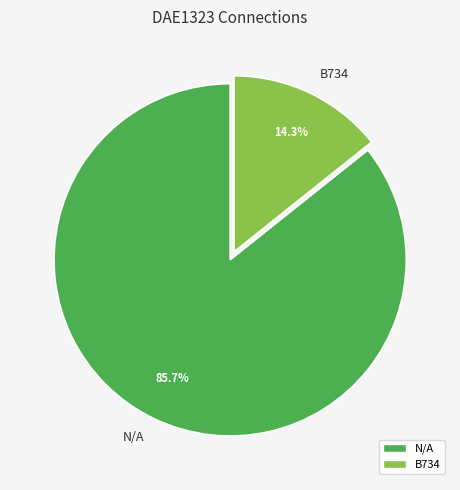

What is the smallest slice in the pie chart?

B734